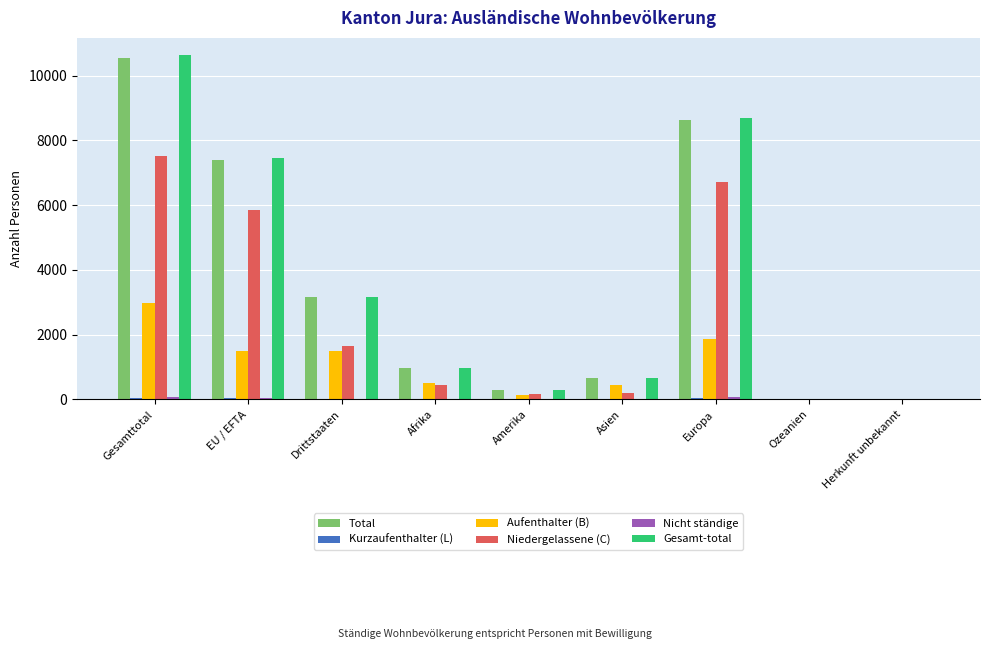

At which category is the sum across all series the highest?

Gesamttotal